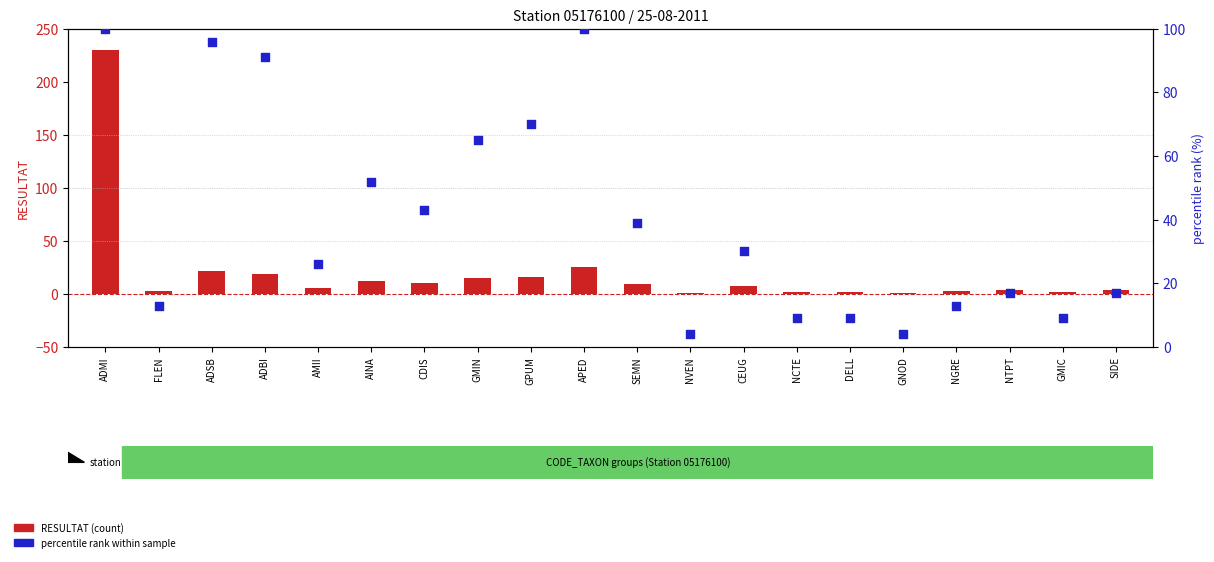

Is the value of RESULTAT (count) at SIDE greater than the value of percentile rank within sample at CDIS?

No